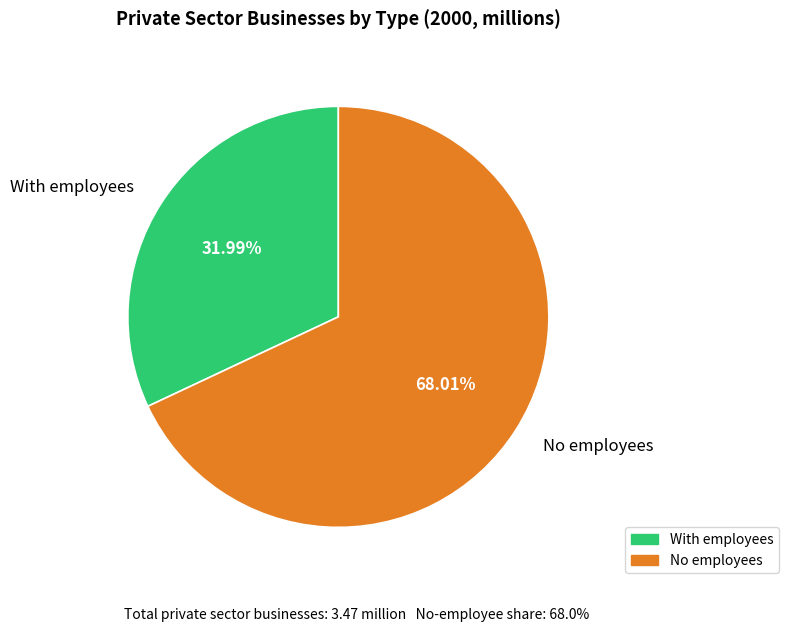

True or false: With employees accounts for 43% of the total.

False